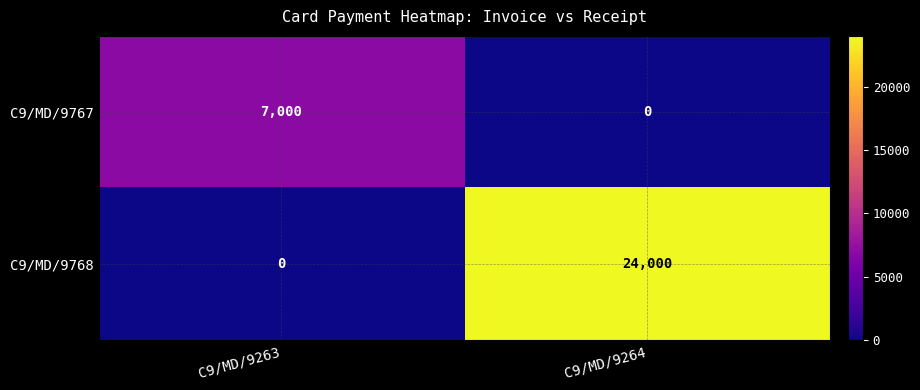

Reading left to right, what are all the values shown in this chart?

C9/MD/9767: C9/MD/9263=7000	C9/MD/9264=0
C9/MD/9768: C9/MD/9263=0	C9/MD/9264=24000